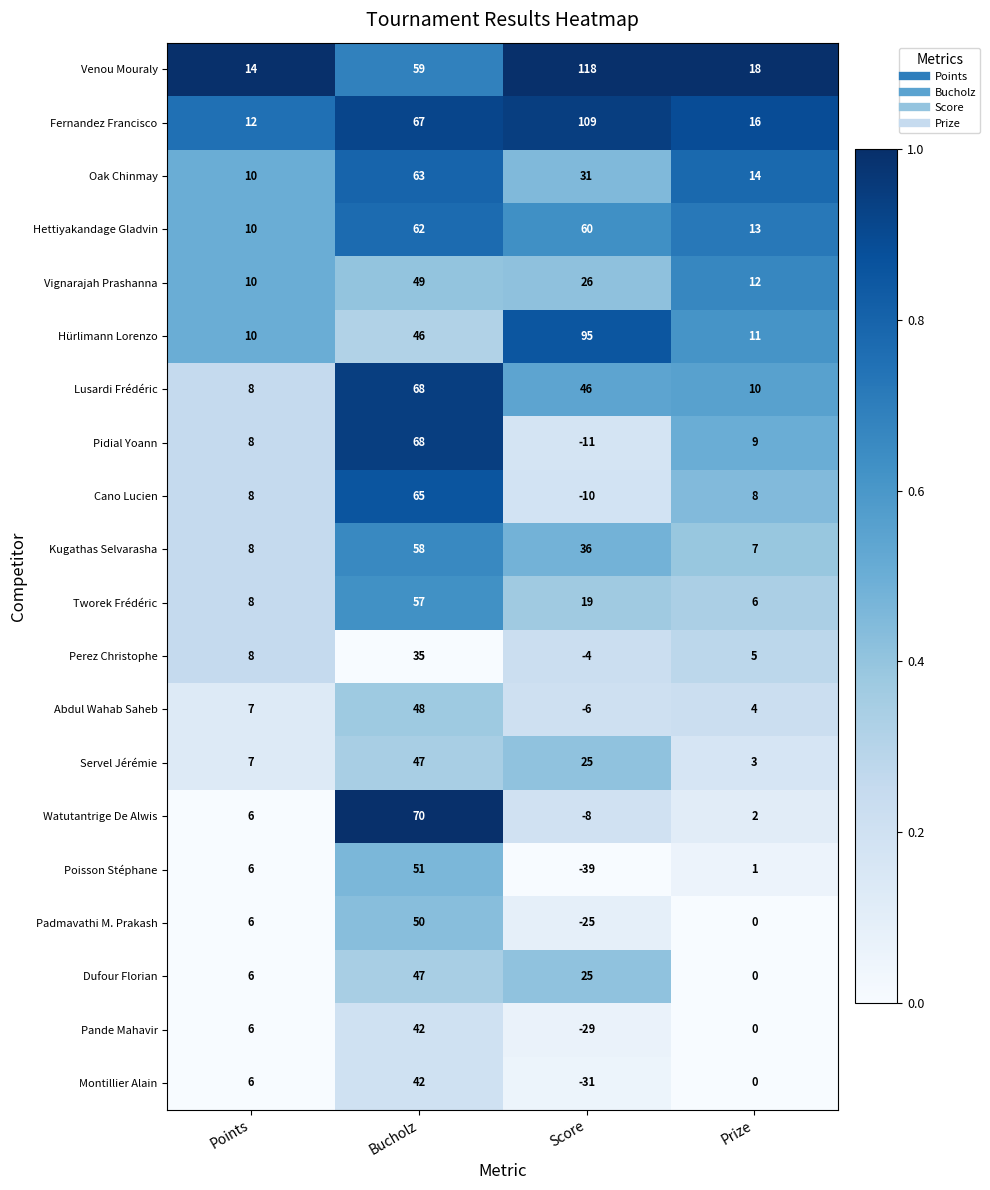

At how many categories does at least one series exceed 0?

4